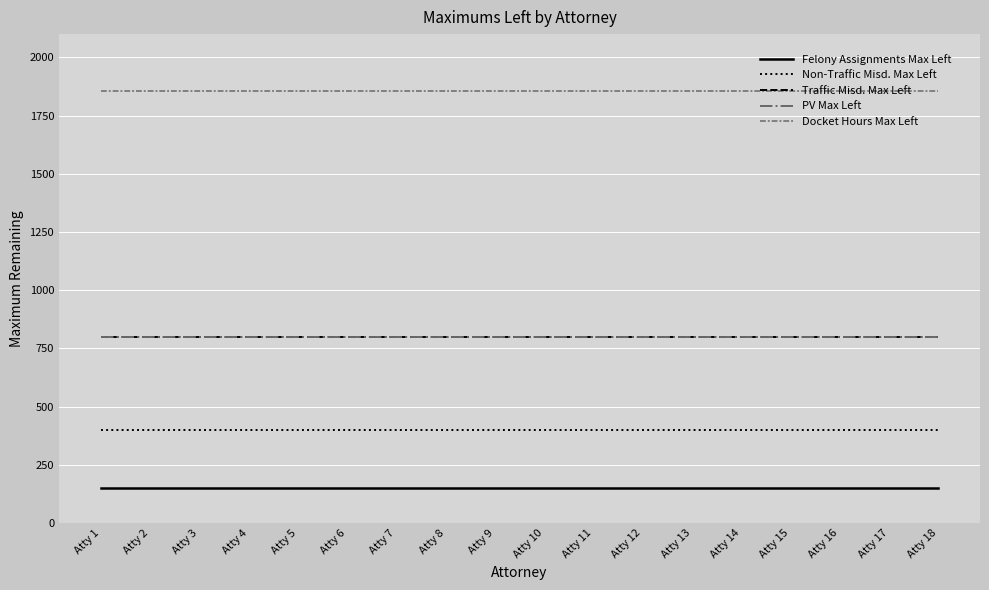

Is this an area chart (filled region under the line)?

No